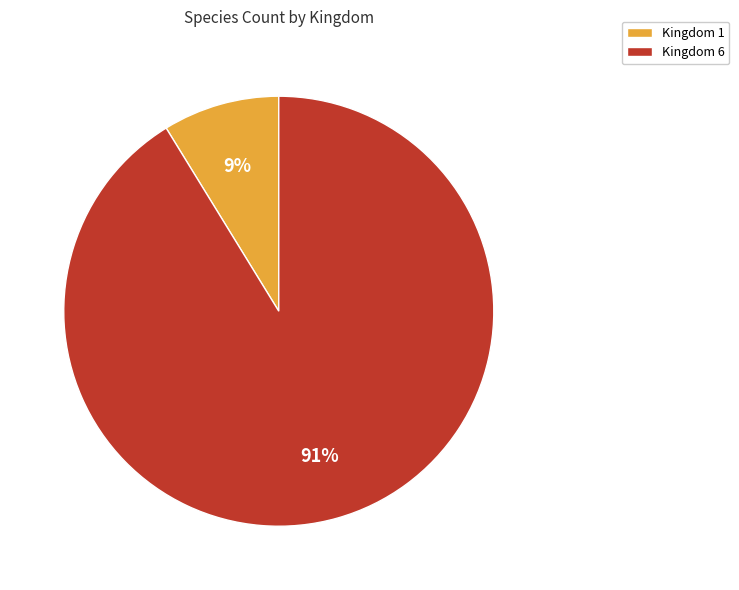

The Kingdom 1 slice represents 1% of the pie. True or false?

False